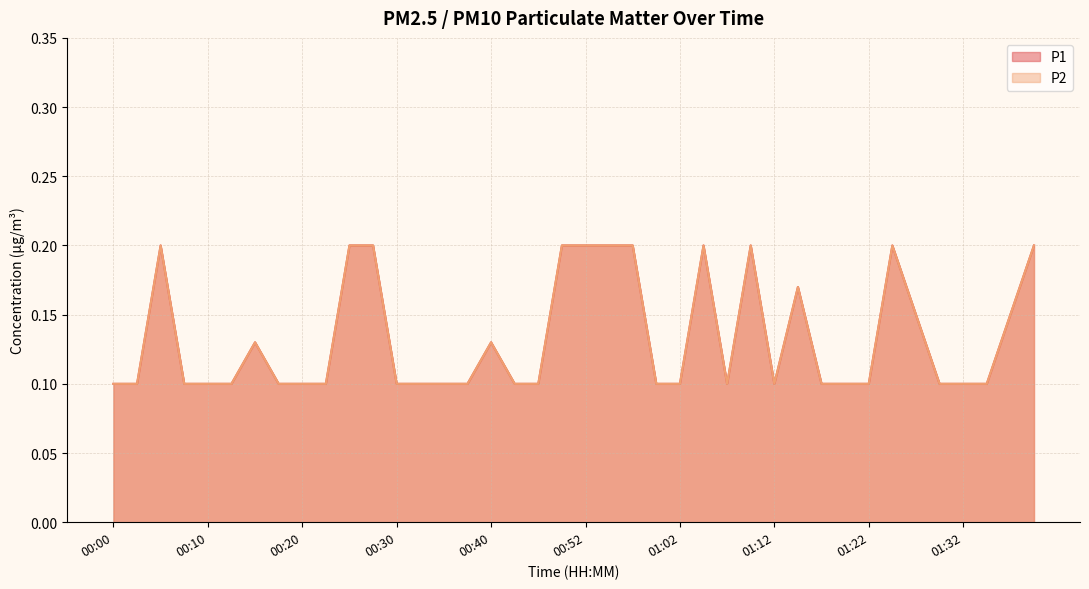

At which category does P1 reach its first local peak?

00:05